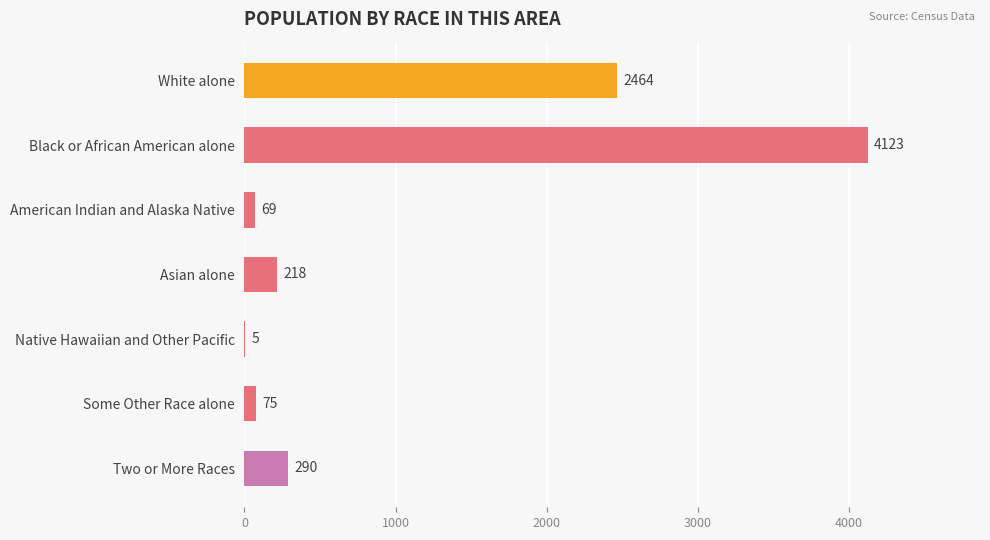

The value at Native Hawaiian and Other Pacific is 5. True or false?

True